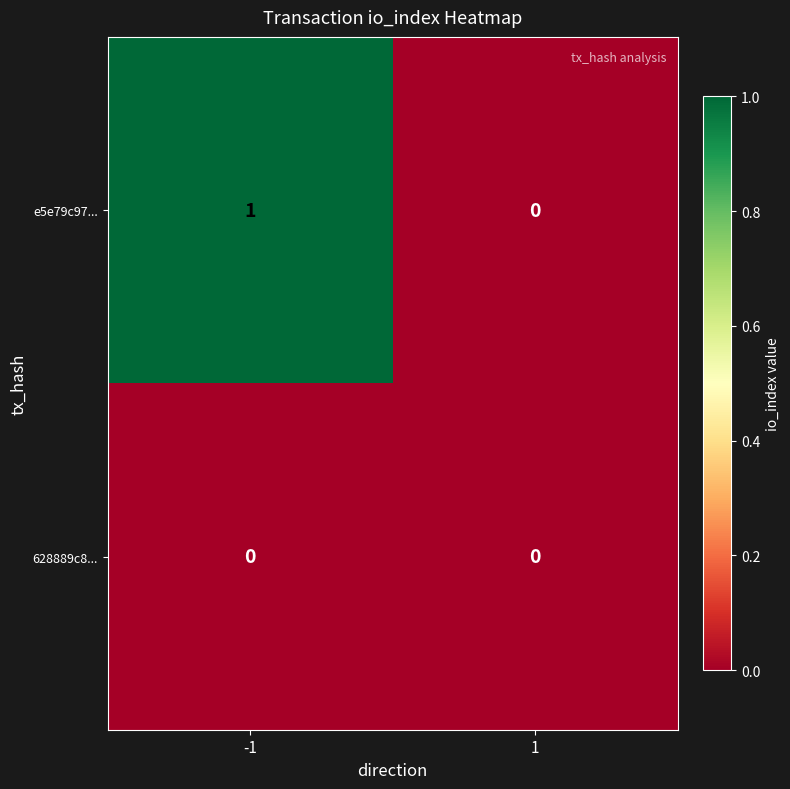

Rank the series at -1 from highest to lowest value.

e5e79c97..., 628889c8...